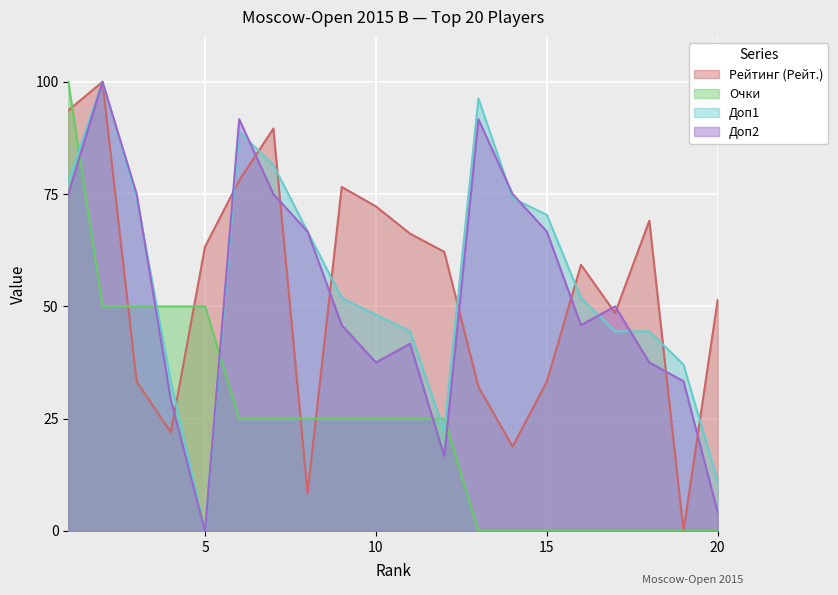

How many times do Доп1 and Рейтинг (Рейт.) cross each other?

9